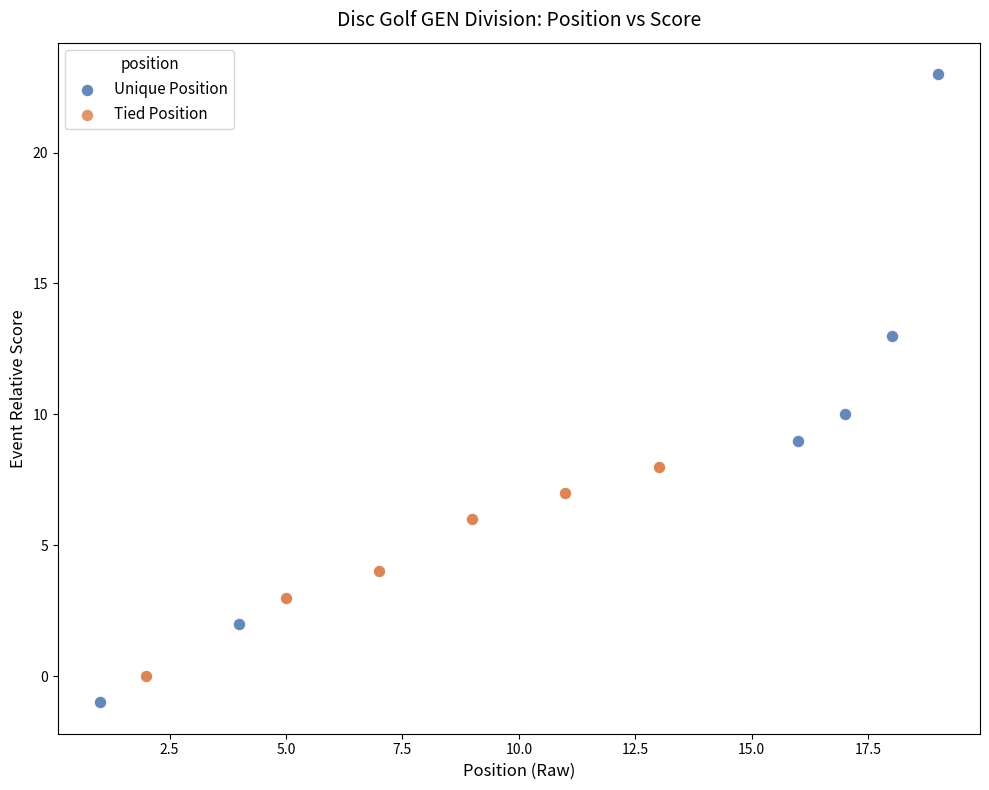

Which series contains the highest Y value?

Unique Position